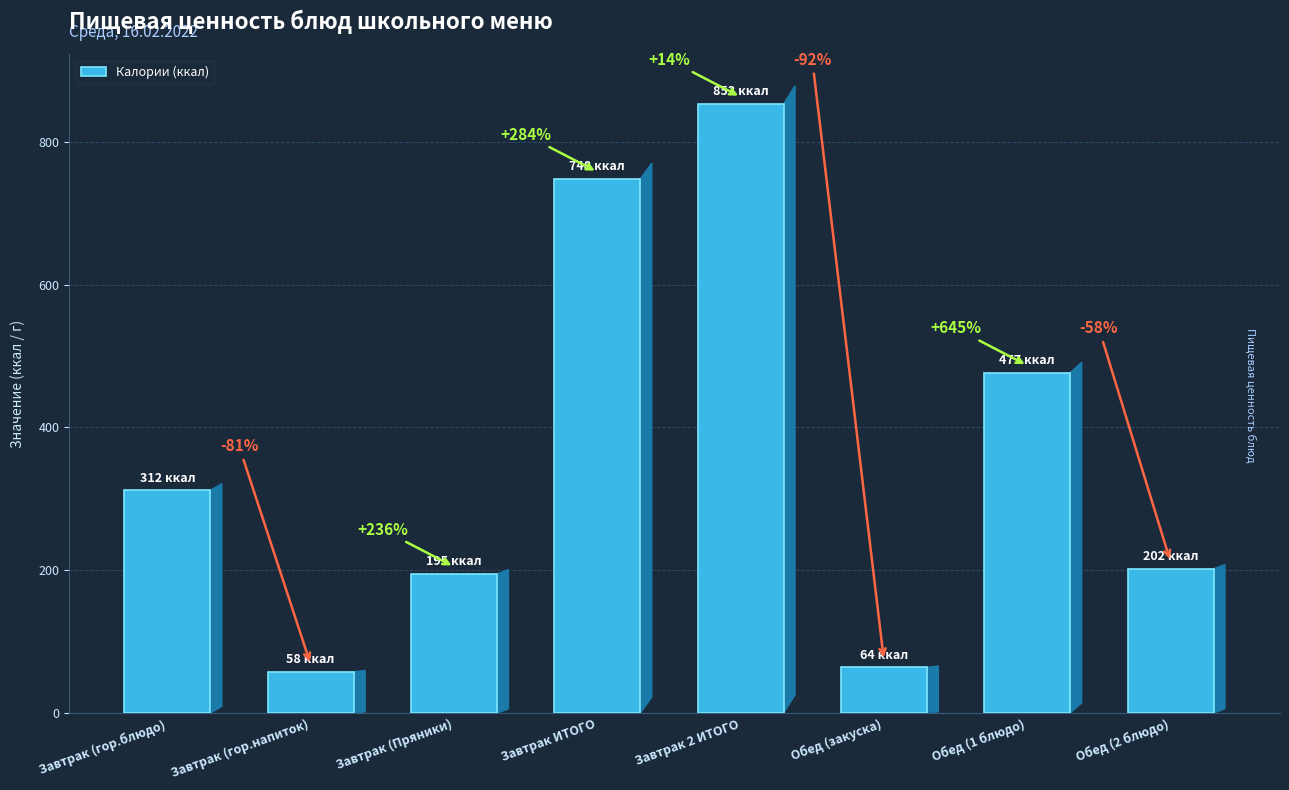

Which has a higher value, Завтрак 2 ИТОГО or Обед (1 блюдо)?

Завтрак 2 ИТОГО